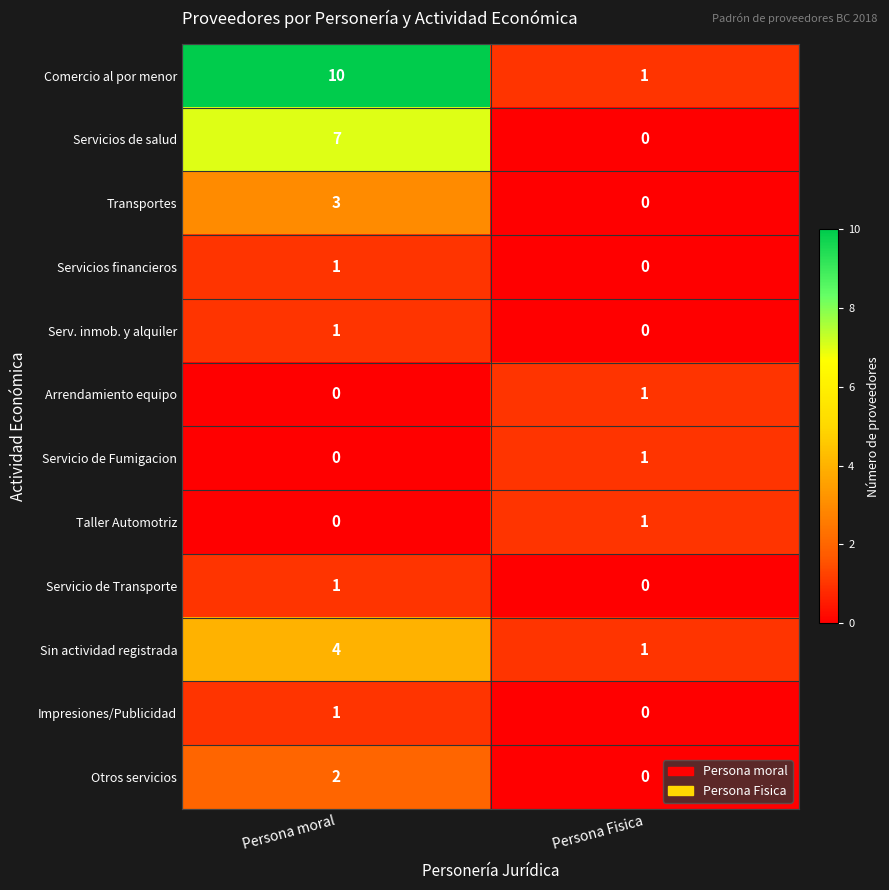

How many distinct data groups are displayed?

12